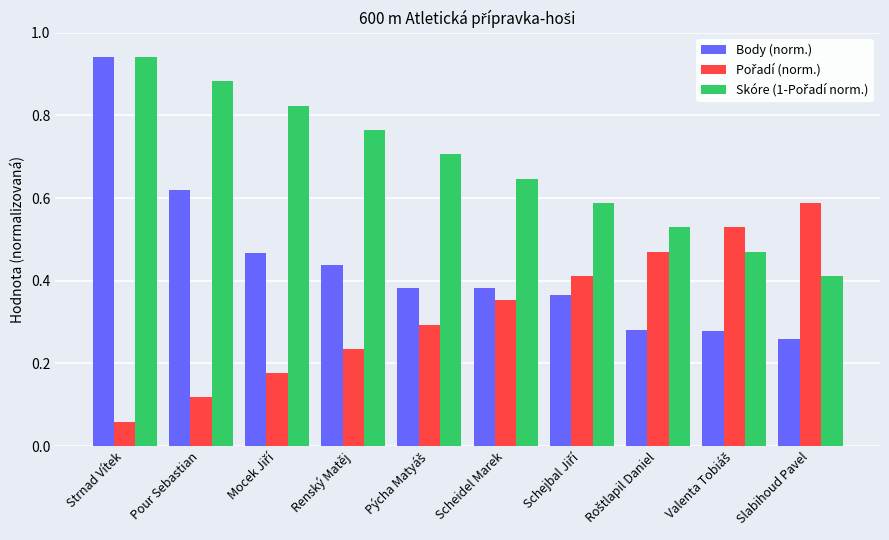

What is the difference between the maximum and minimum values in the Body (norm.) series?

0.7